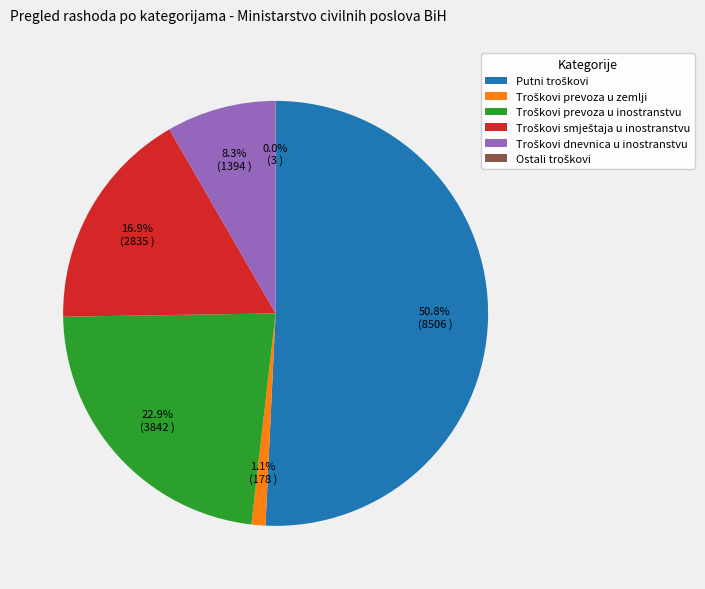

Is there a majority slice in this chart?

Yes